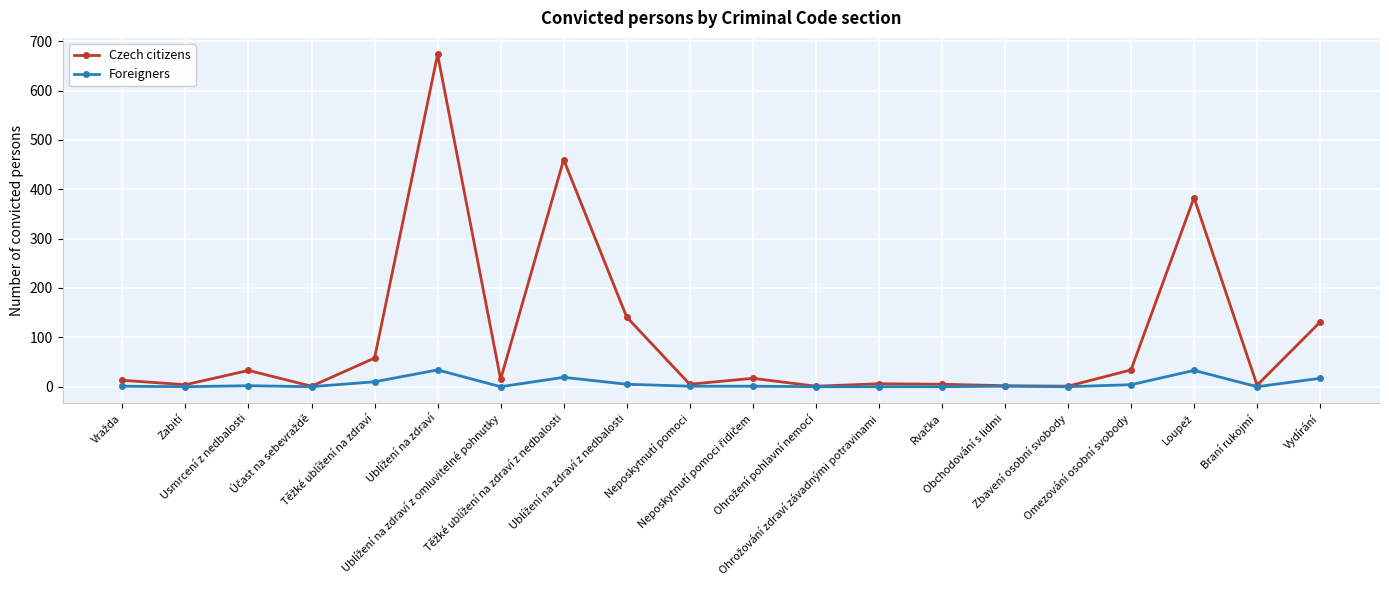

Which series has the largest total across all categories?

Czech citizens